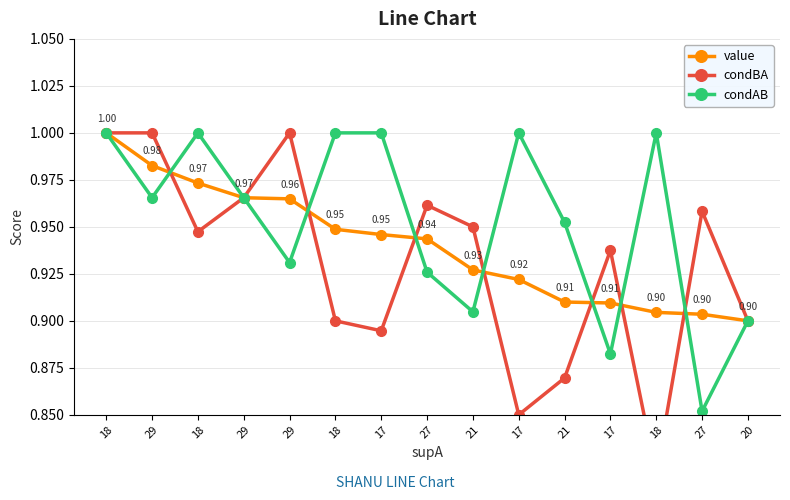

Read the condAB value at 29.

1.0